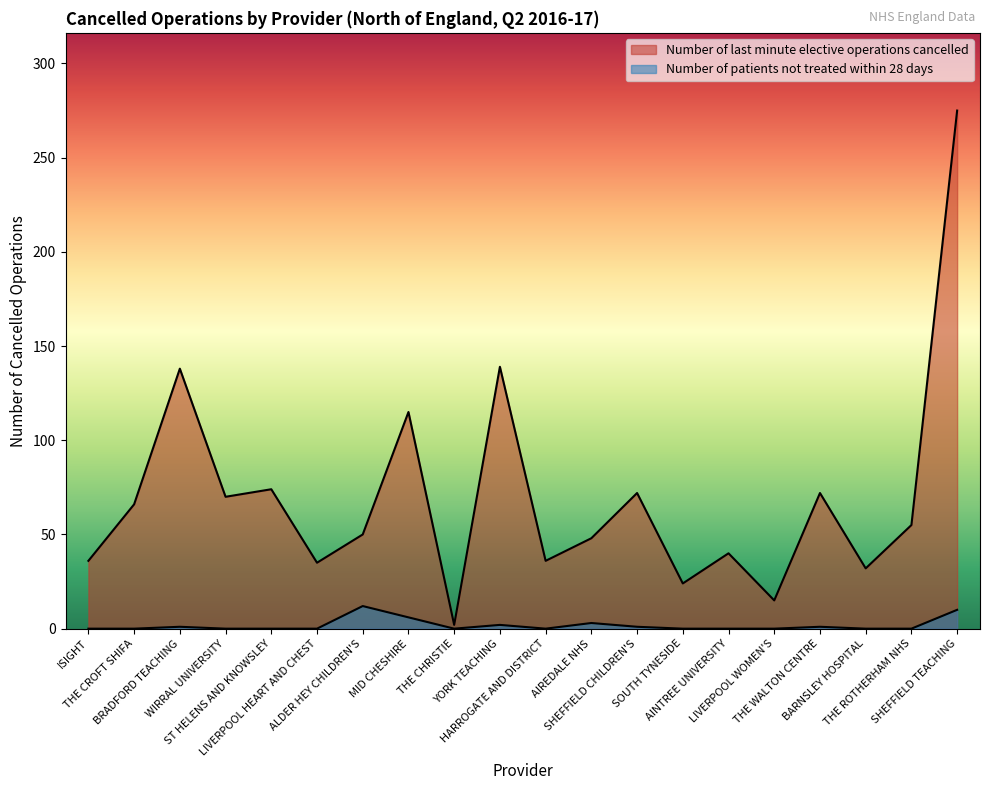

Where is Number of last minute elective operations cancelled nearest to the value 138?

BRADFORD TEACHING